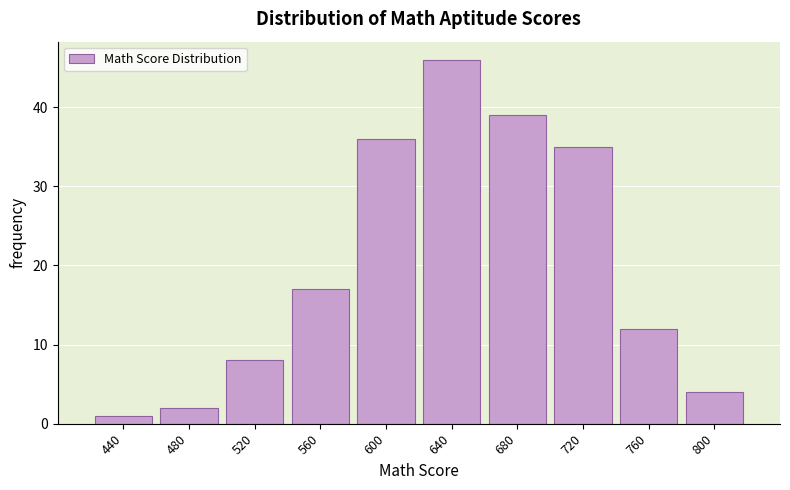

Reading left to right, extract all data points from this chart.

440=1	480=2	520=8	560=17	600=36	640=46	680=39	720=35	760=12	800=4